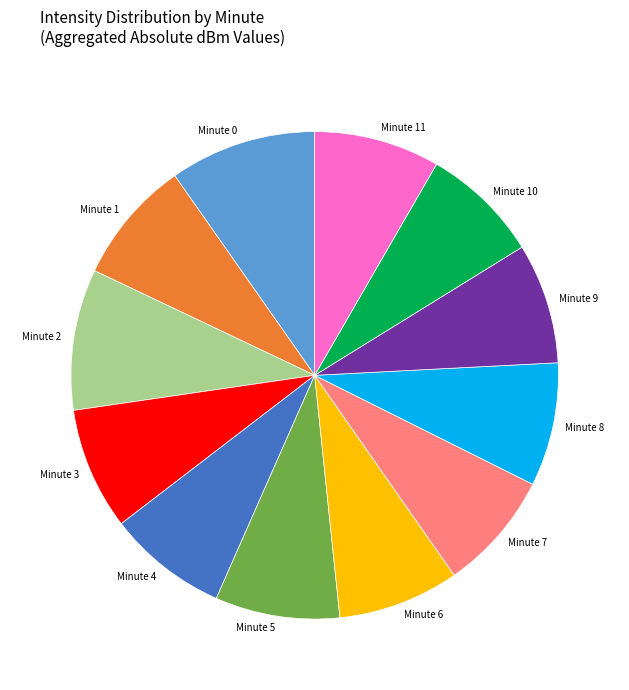

Count the number of slices in the pie.

12